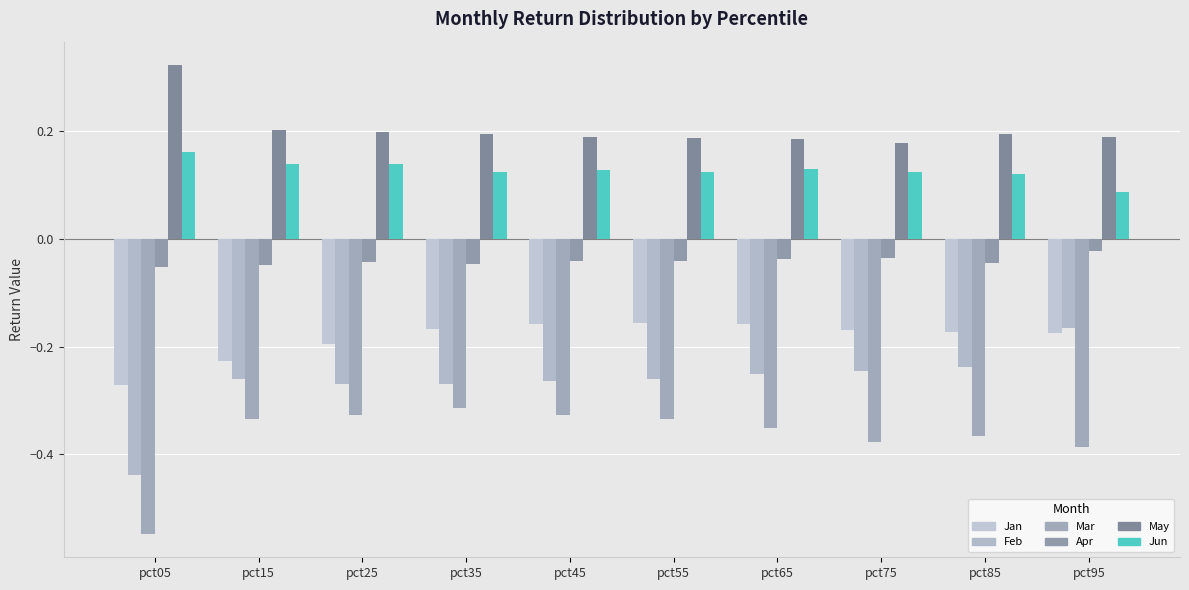

What is the difference between the maximum and minimum values in the May series?

0.1